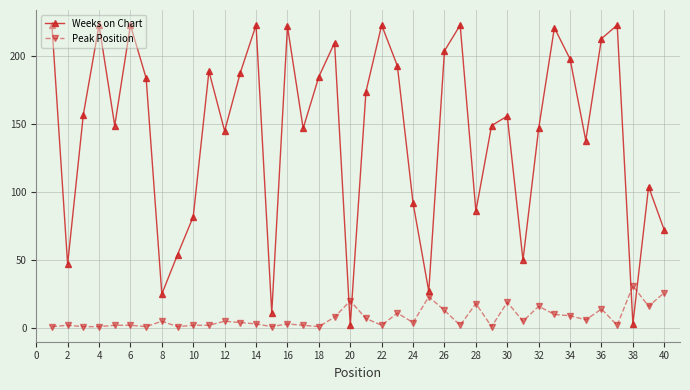

True or false: Weeks on Chart and Peak Position intersect in this chart.

True